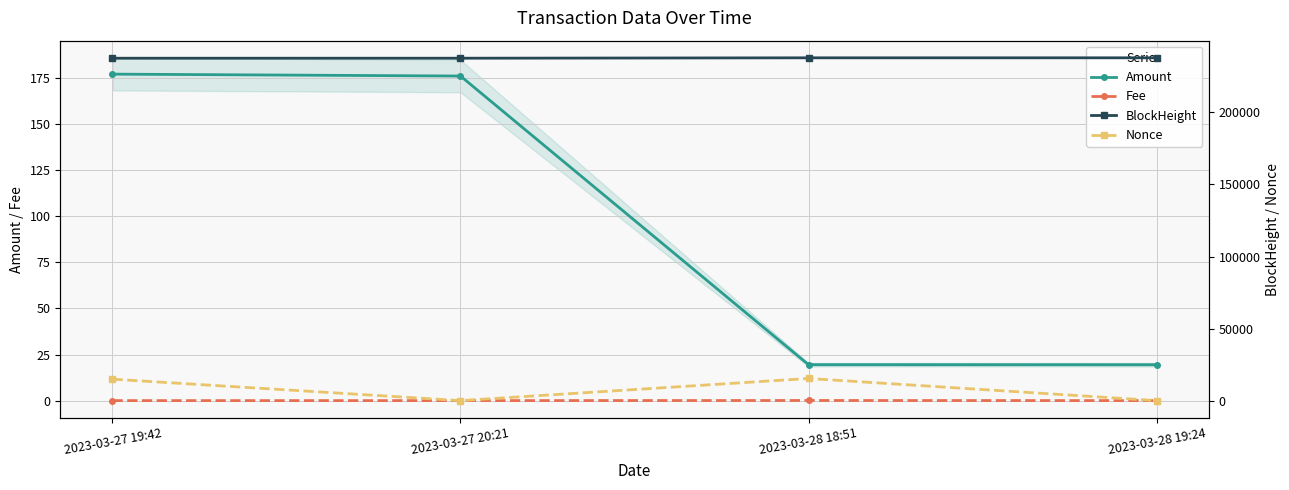

What is the approximate value of BlockHeight at 2023-03-28 18:51?

237908.0